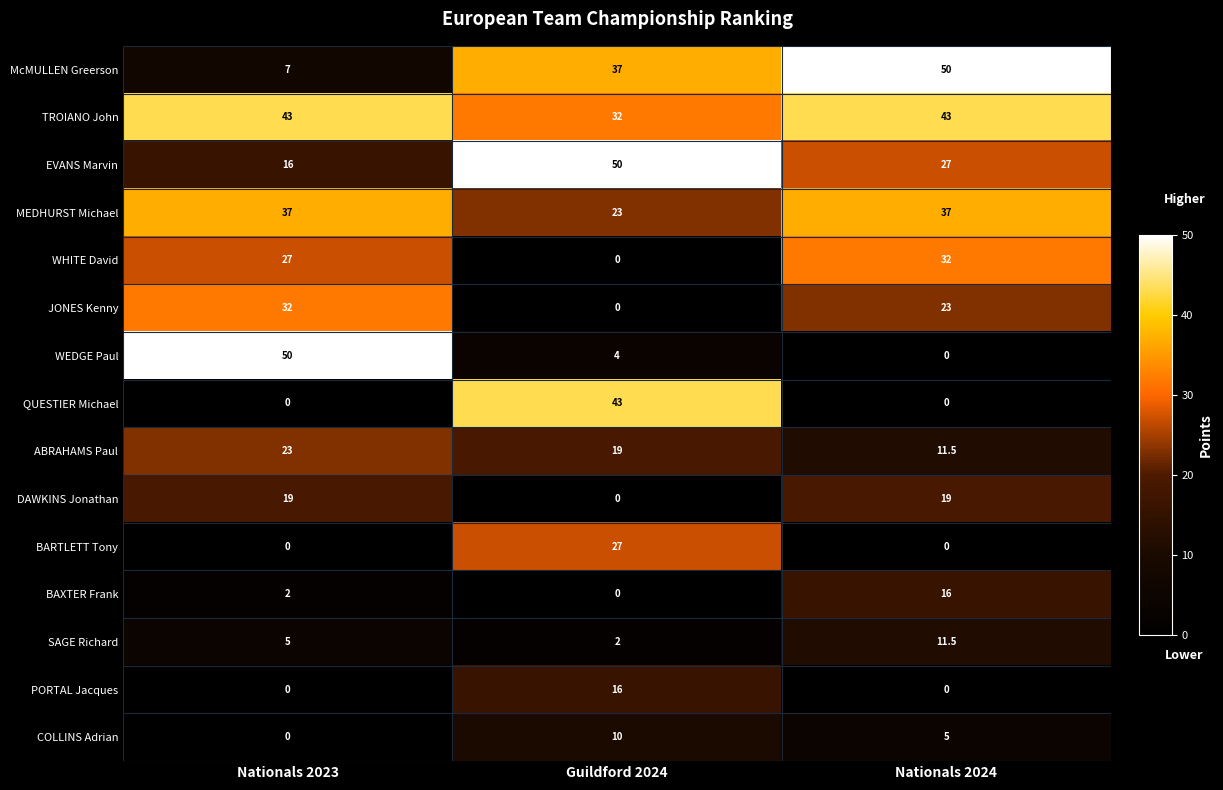

Where does the JONES Kenny series first go above 23?

Nationals 2023